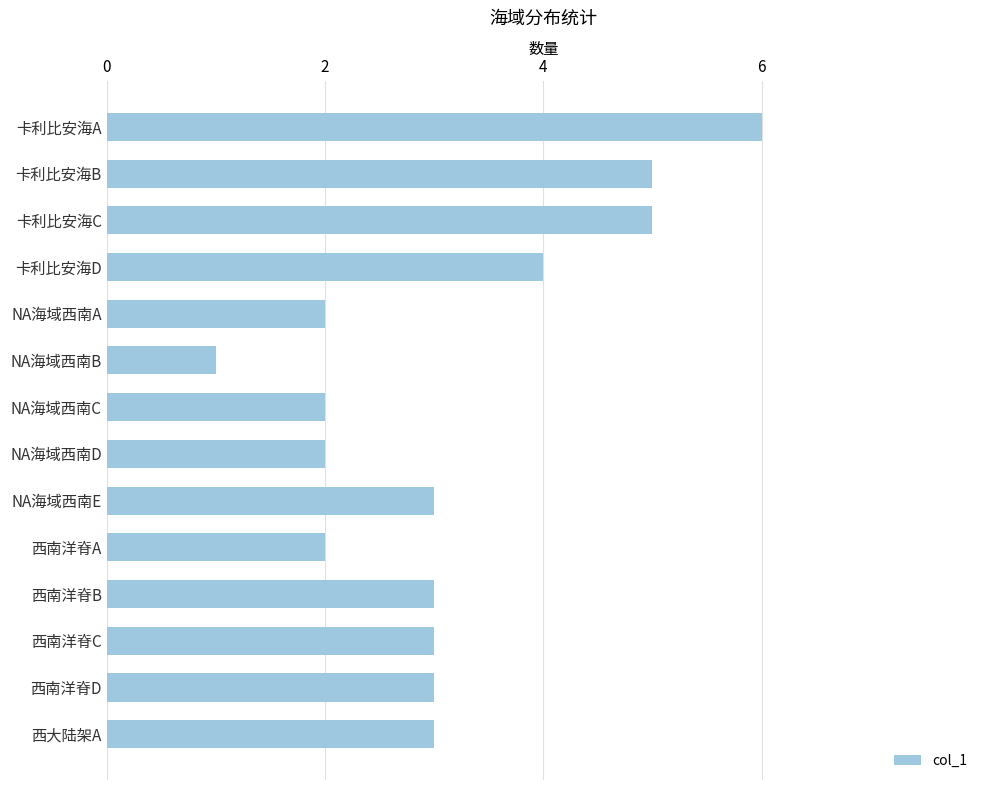

Reading top to bottom, list all the values displayed in this chart.

6	5	5	4	2	1	2	2	3	2	3	3	3	3